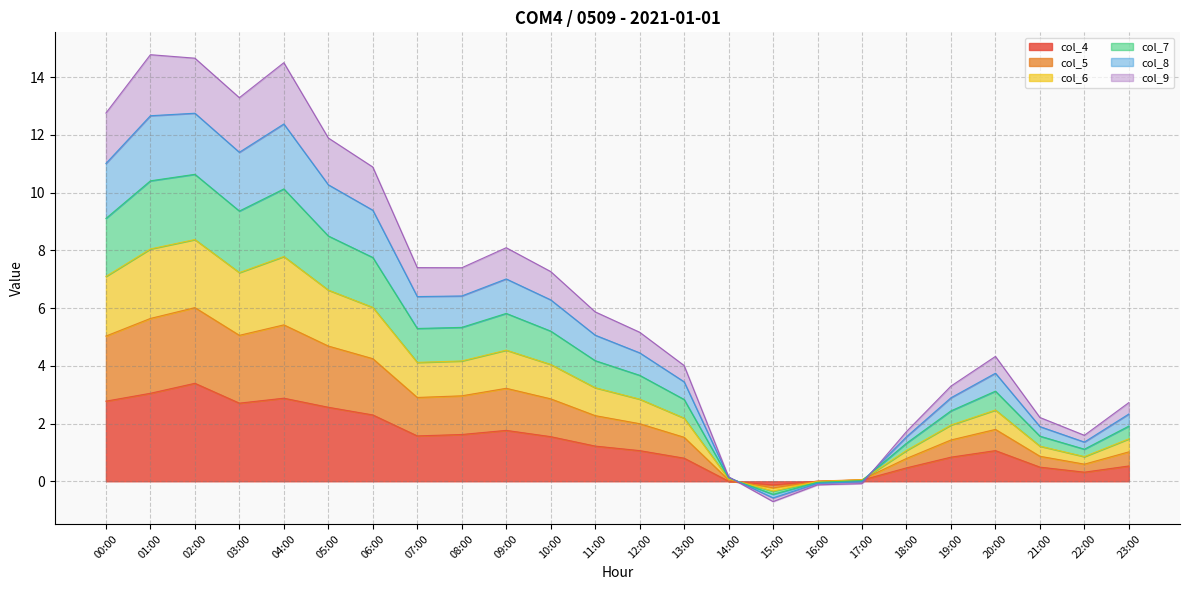

How many data points does each series have?

24